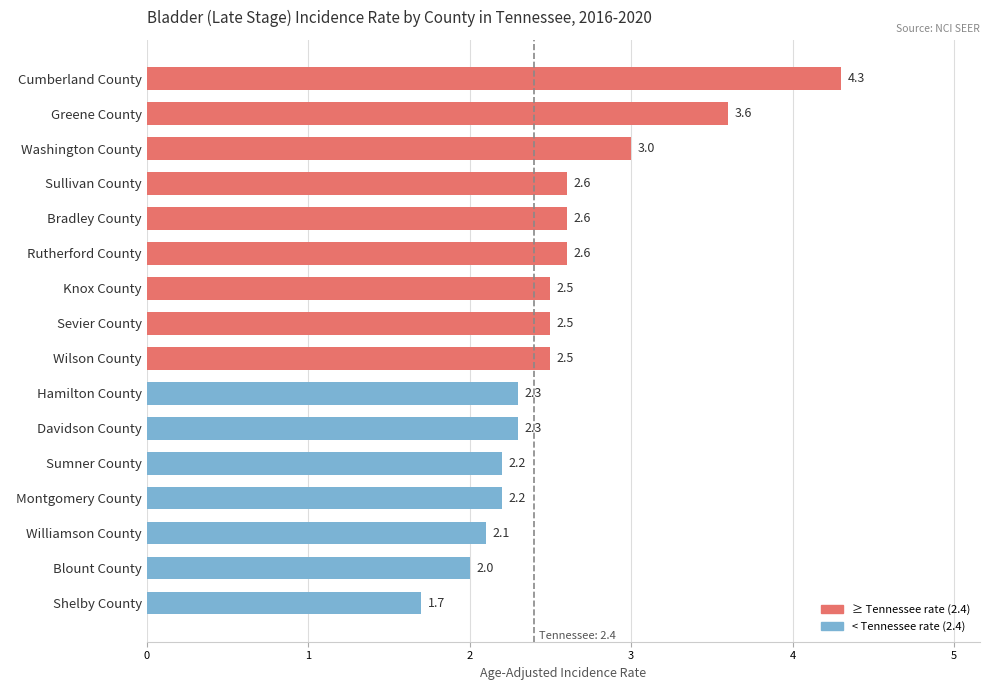

The value at   Blount County is 0.6. True or false?

False